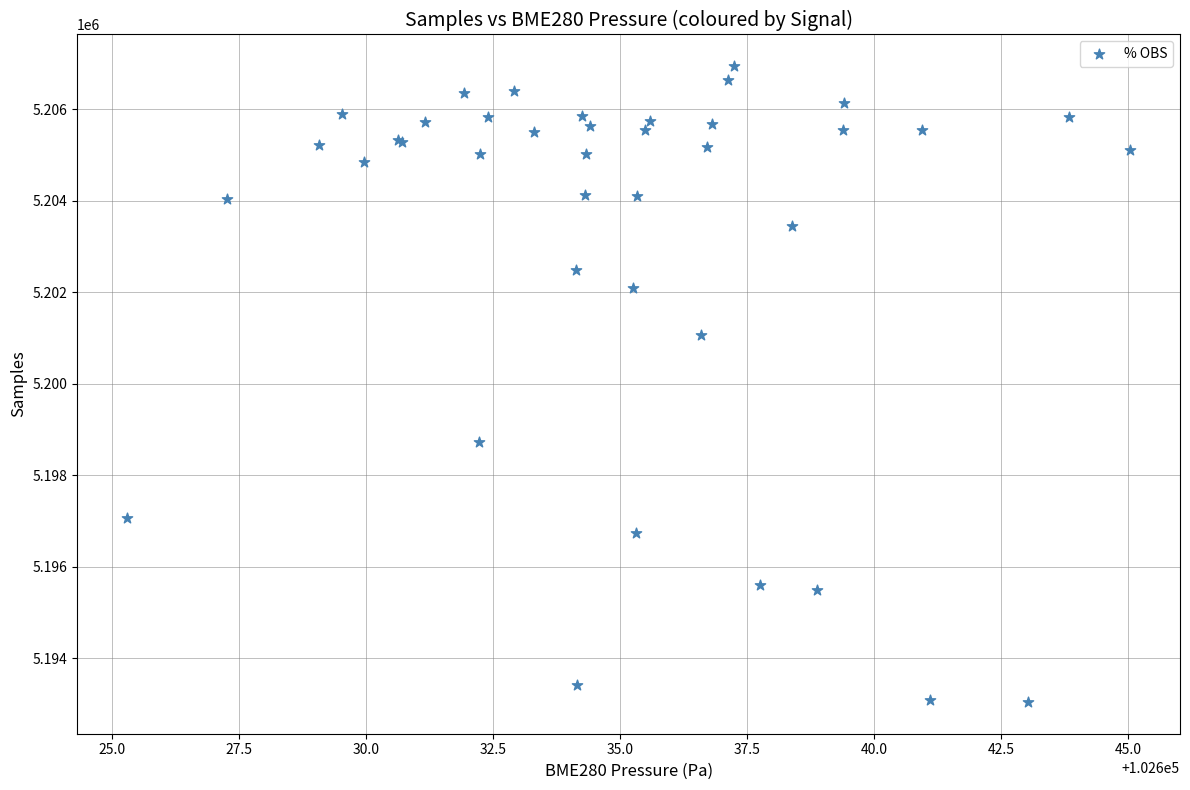

What Y value in the scatter plot is closest to 5199995?

5201065